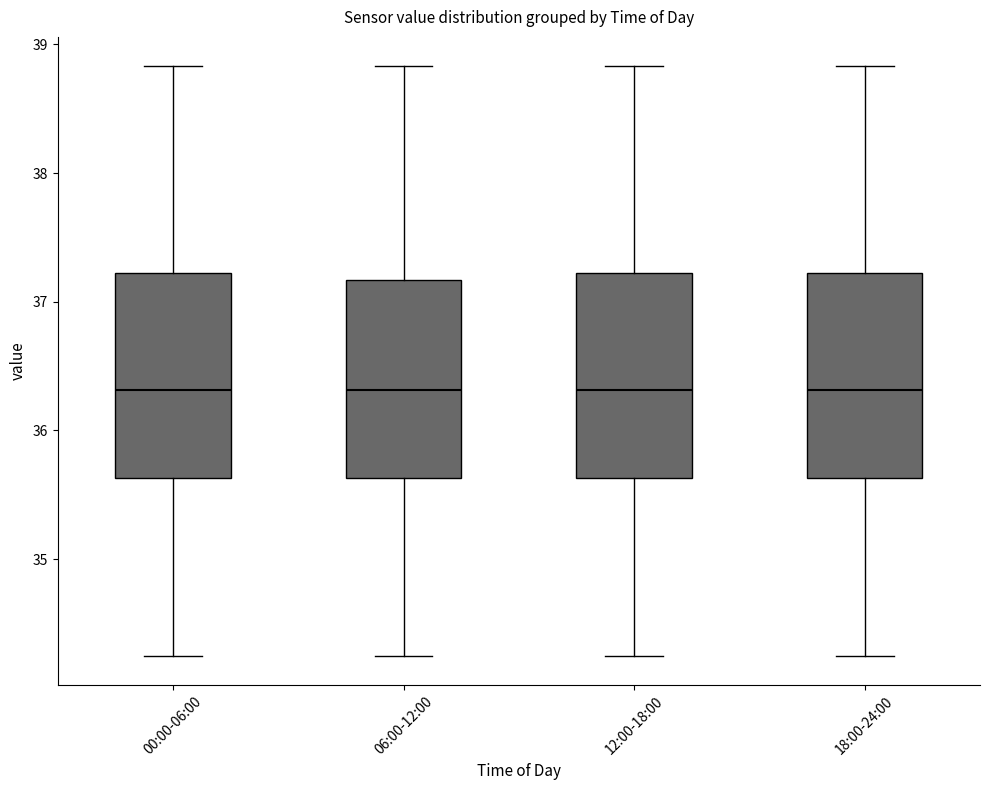

Reading left to right, read every box against the y-axis: the position of its median line, the range the box covers, and the ends of its whiskers. The values are not printed on the chart, so give them approximately, as read against the axis.

00:00-06:00: median 36.3, box 35.6 to 37.2, whiskers 34.3 to 38.8
06:00-12:00: median 36.3, box 35.6 to 37.2, whiskers 34.3 to 38.8
12:00-18:00: median 36.3, box 35.6 to 37.2, whiskers 34.3 to 38.8
18:00-24:00: median 36.3, box 35.6 to 37.2, whiskers 34.3 to 38.8